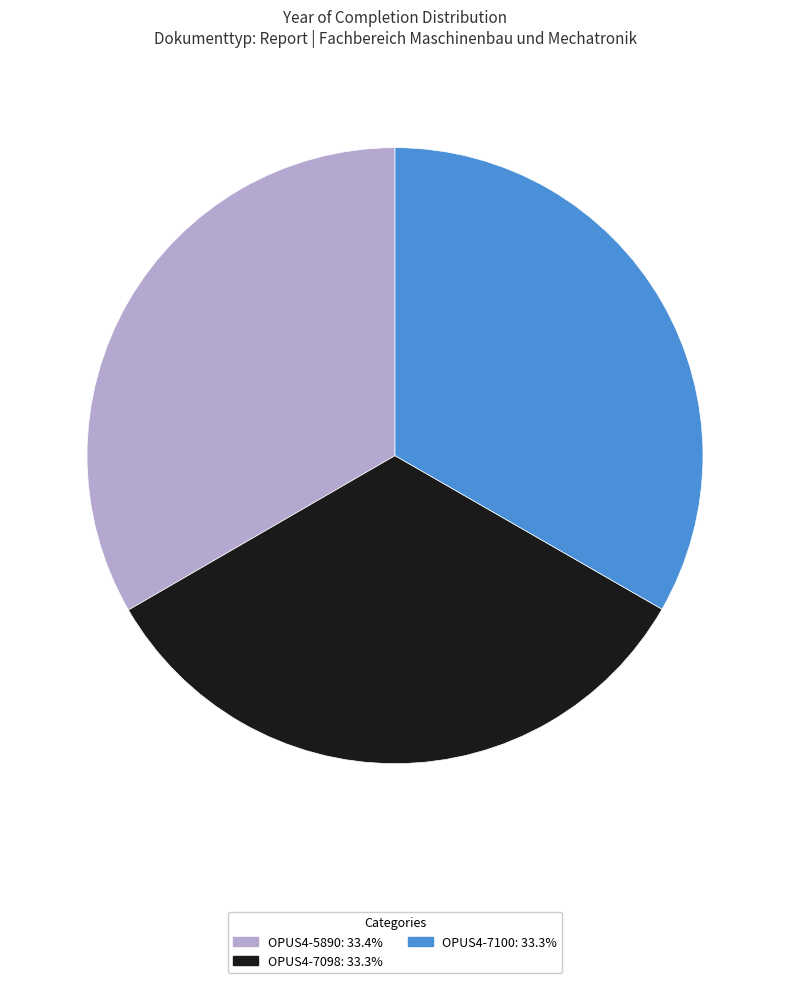

What is the ratio of the value at OPUS4-7100 to the value at OPUS4-7098?

1.0